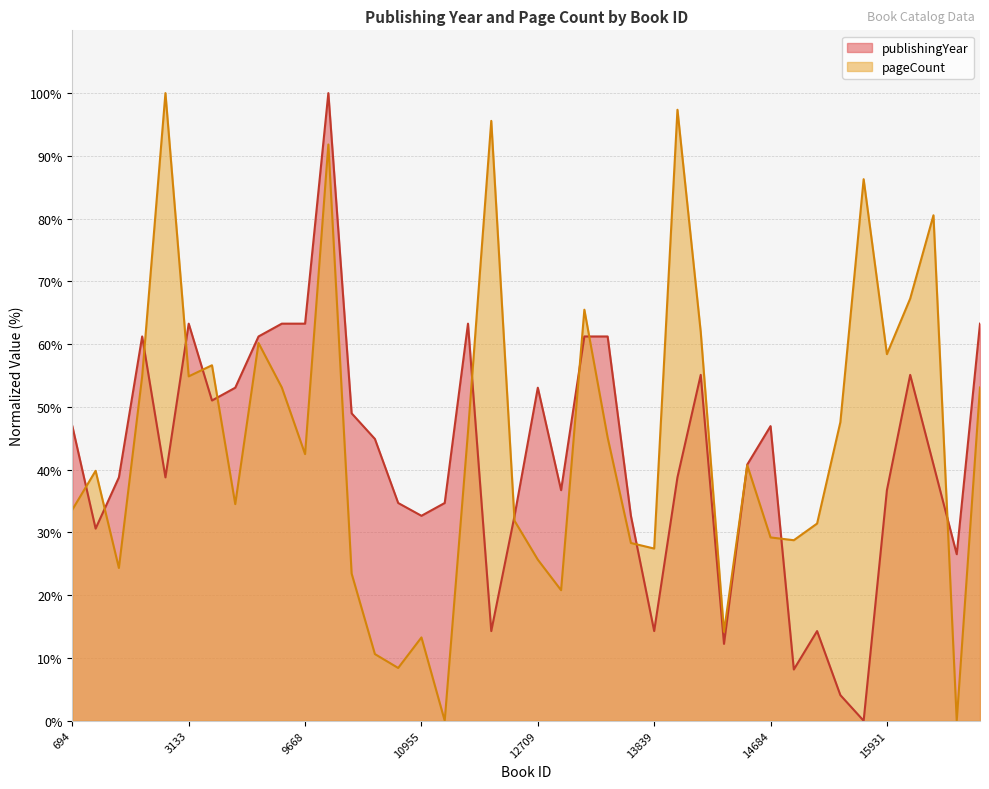

What is the value of the publishingYear point at the 14th from the left?

44.9